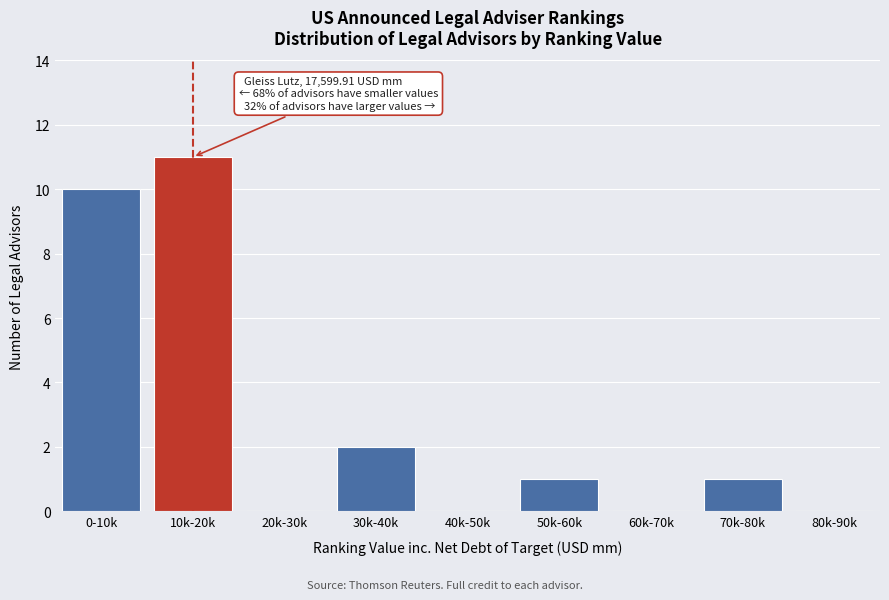

Reading left to right, extract all data points from this chart.

0-10k=10	10k-20k=11	20k-30k=0	30k-40k=2	40k-50k=0	50k-60k=1	60k-70k=0	70k-80k=1	80k-90k=0